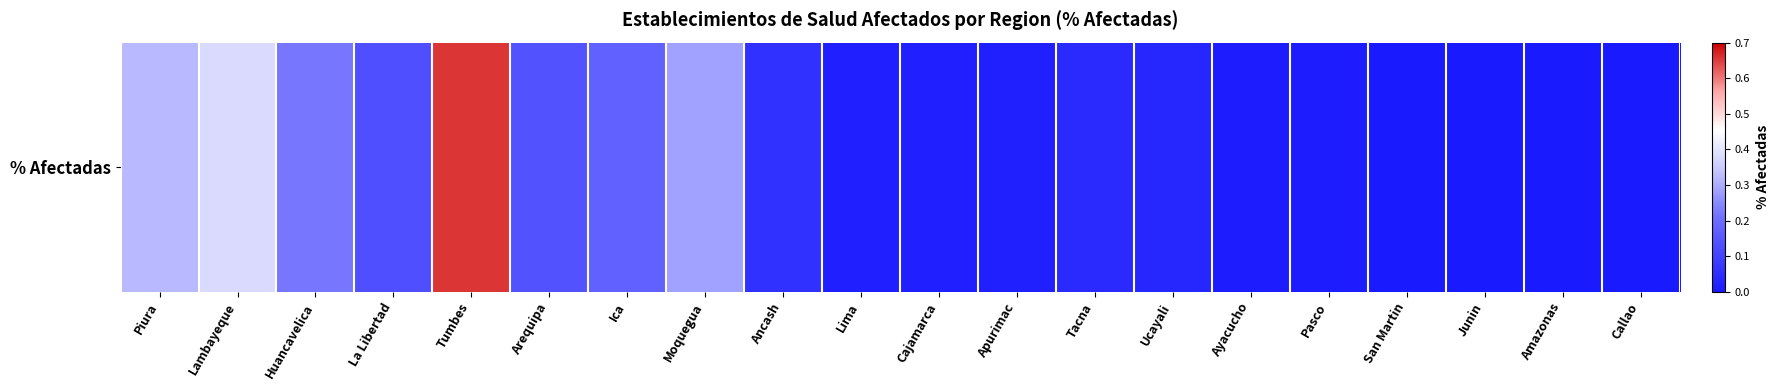

Between Lambayeque and Pasco, which is larger?

Lambayeque